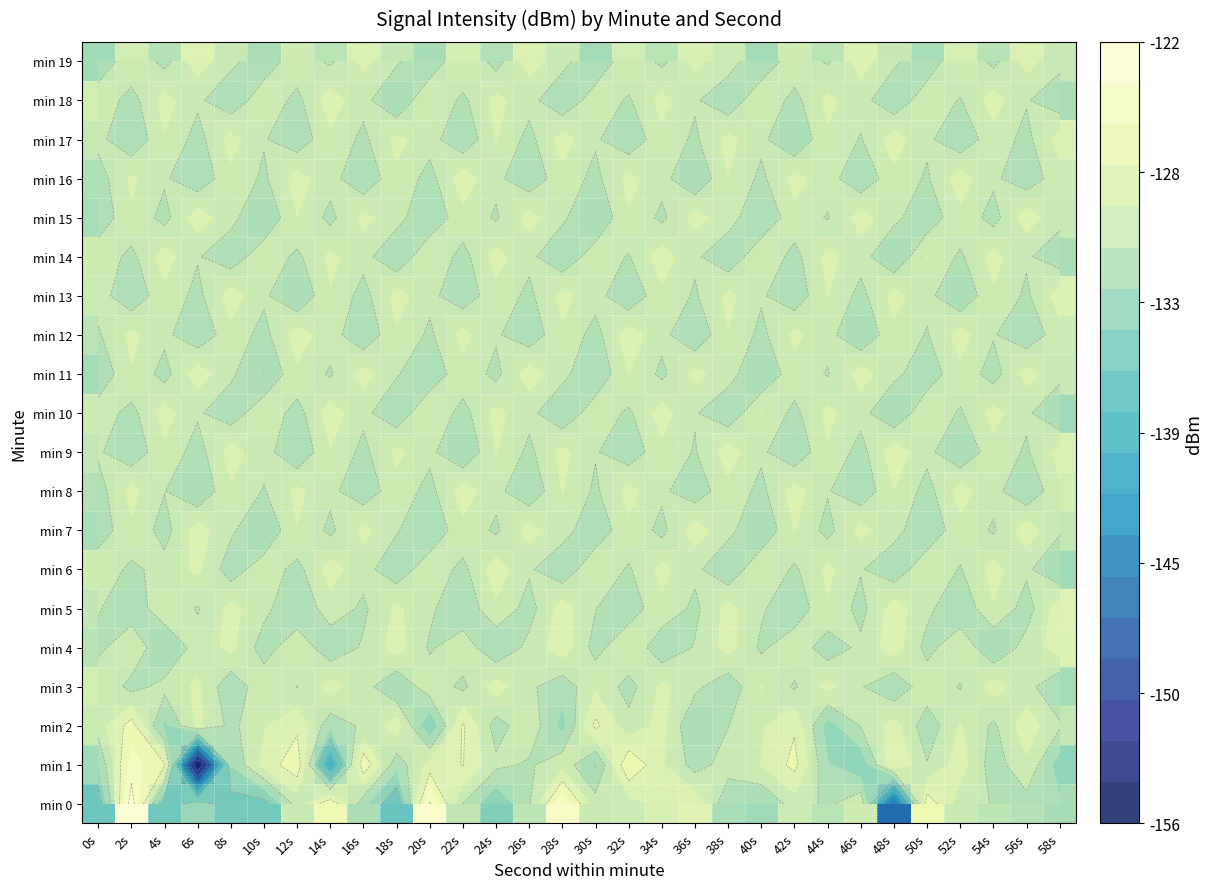

Is it true that min 19 equals -220.9 at 14s?

False